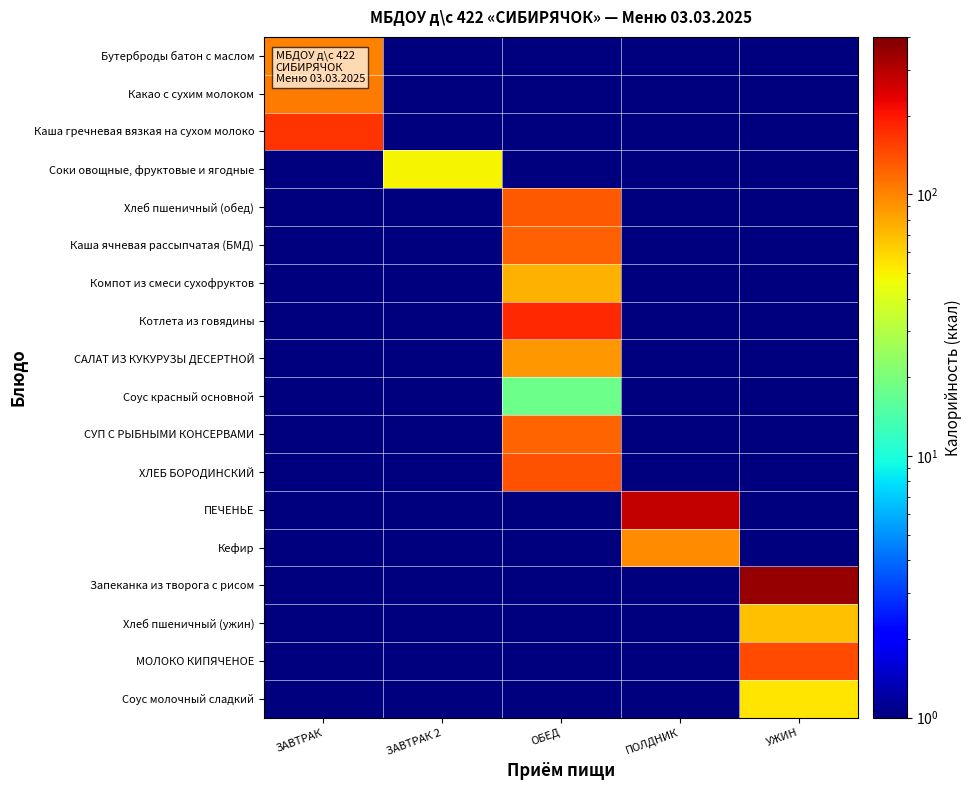

What is the total value across all series at ЗАВТРАК 2?

50.9